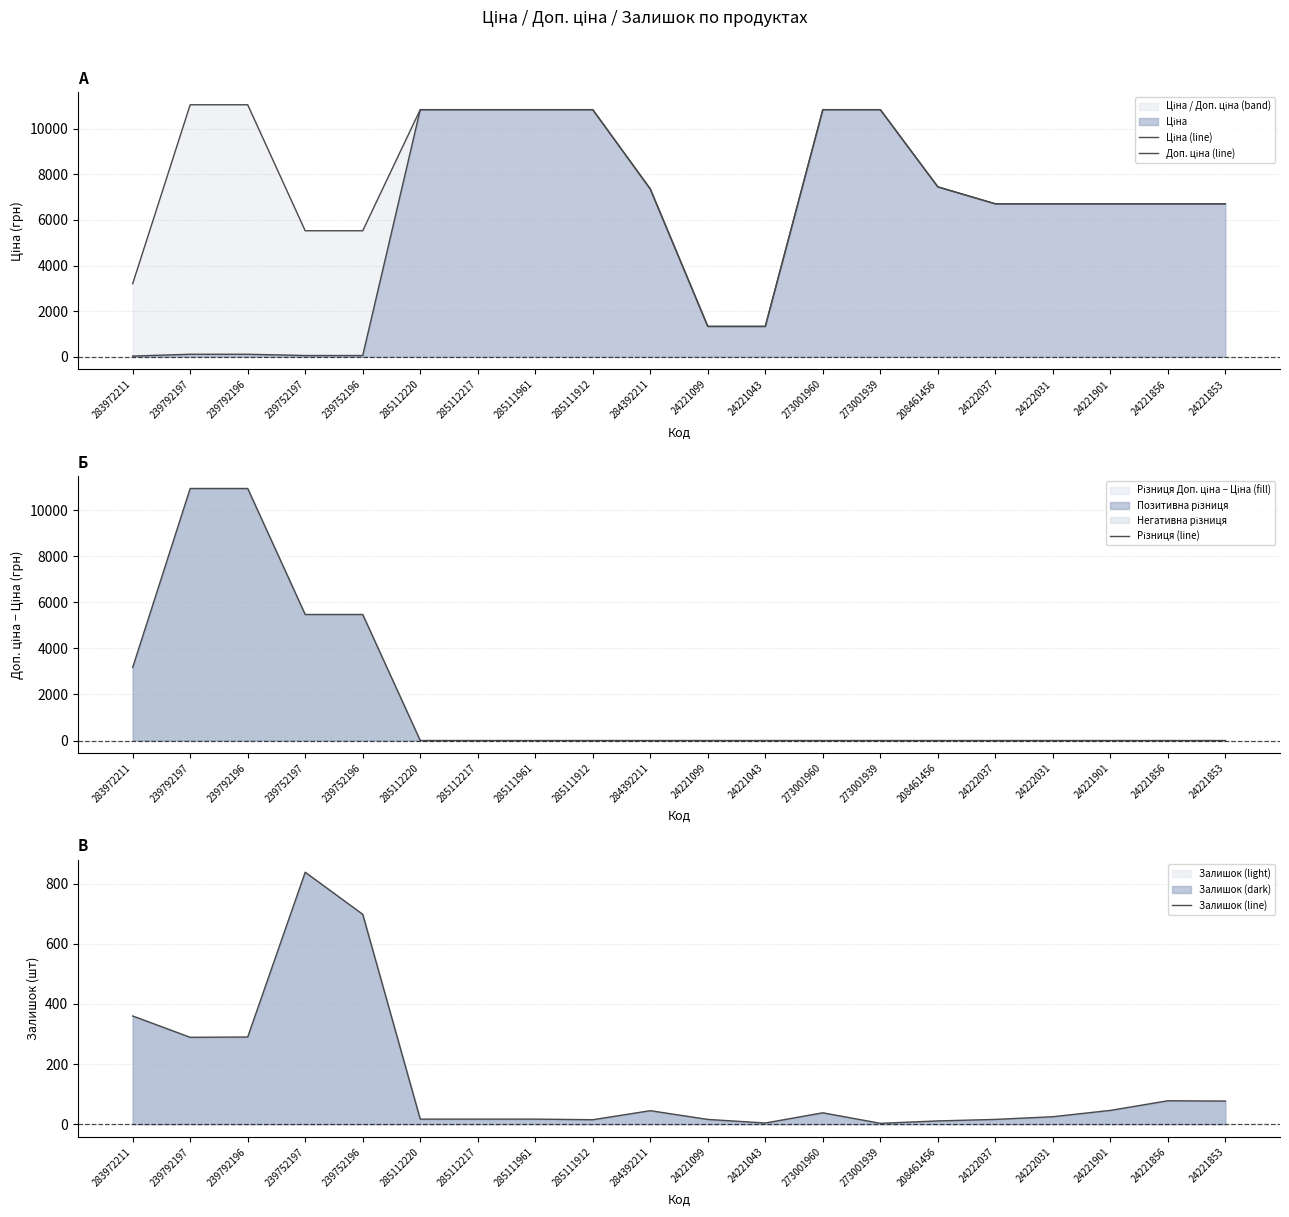

Reading left to right, transcribe all the data shown in this chart.

Ціна (line): 283972211=32.0	239792197=110.5	239792196=110.5	239752197=55.3	239752196=55.3	285112220=10840.1	285112217=10840.1	285111961=10840.1	285111912=10840.1	284392211=7360.2	24221099=1332.7	24221043=1332.7	273001960=10840.1	273001939=10840.1	208461456=7453.8	24222037=6710.2	24222031=6710.2	24221901=6710.2	24221856=6710.2	24221853=6710.2
Доп. ціна (line): 283972211=3205.0	239792197=11055.0	239792196=11055.0	239752197=5528.0	239752196=5528.0	285112220=10840.1	285112217=10840.1	285111961=10840.1	285111912=10840.1	284392211=7360.2	24221099=1333.0	24221043=1333.0	273001960=10840.1	273001939=10840.1	208461456=7453.8	24222037=6710.2	24222031=6710.2	24221901=6710.2	24221856=6710.2	24221853=6710.2
Різниця (line): 283972211=3172.9	239792197=10944.5	239792196=10944.5	239752197=5472.7	239752196=5472.7	285112220=0.0	285112217=0.0	285111961=0.0	285111912=0.0	284392211=0.0	24221099=0.3	24221043=0.3	273001960=0.0	273001939=0.0	208461456=0.0	24222037=0.0	24222031=0.0	24221901=0.0	24221856=0.0	24221853=0.0
Залишок (line): 283972211=360.0	239792197=289.0	239792196=290.0	239752197=838.0	239752196=698.0	285112220=17.0	285112217=17.0	285111961=17.0	285111912=15.0	284392211=45.0	24221099=16.0	24221043=4.0	273001960=38.0	273001939=3.0	208461456=11.0	24222037=16.0	24222031=25.0	24221901=46.0	24221856=78.0	24221853=77.0